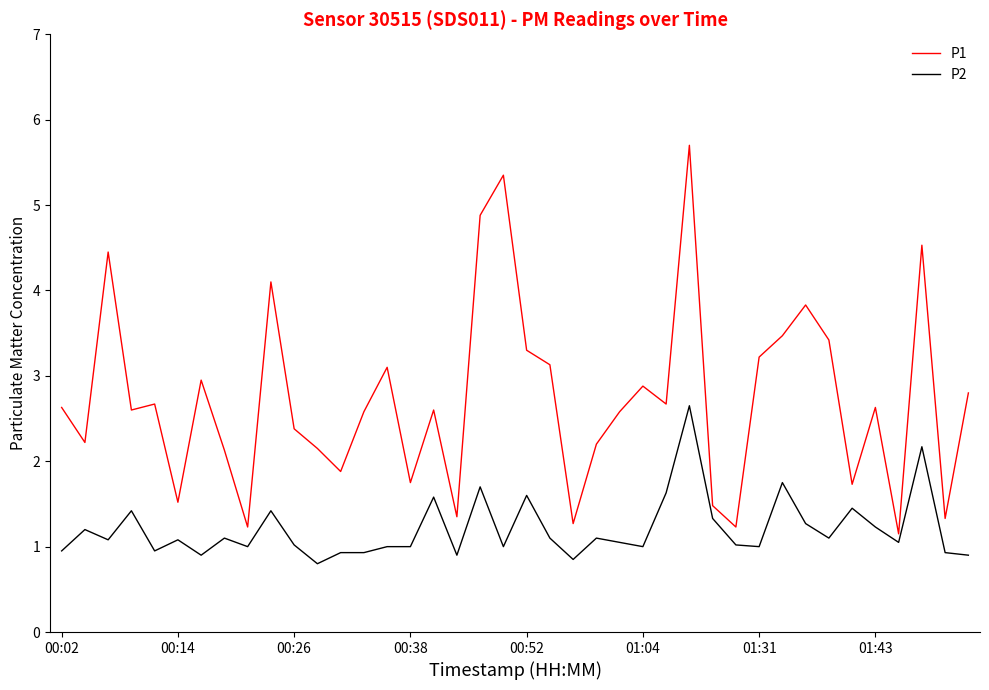

What is the maximum value shown in the chart?

5.7